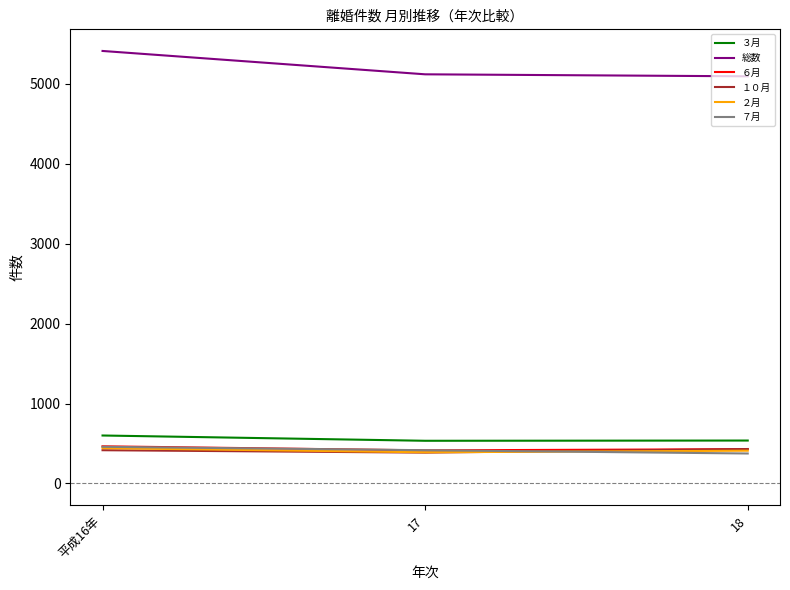

Is the value of ７月 at 18 greater than the value of ３月 at 平成16年?

No